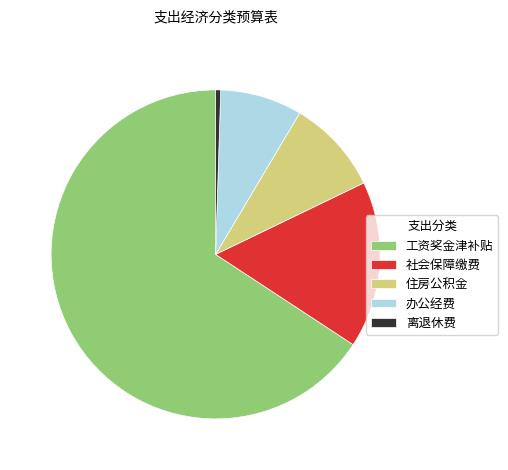

The 办公经费 slice represents 15% of the pie. True or false?

False